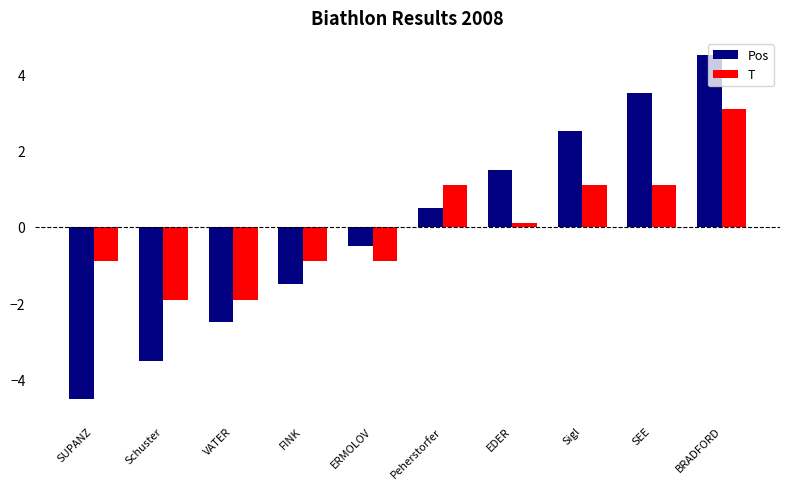

Rank the series by their maximum value, from lowest to highest.

T, Pos